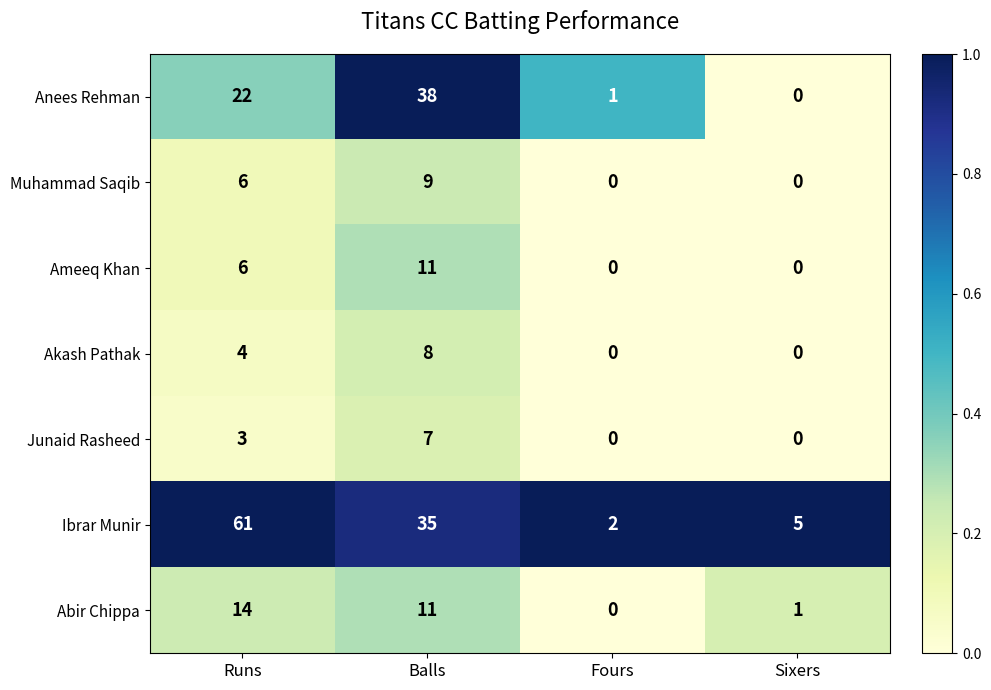

The value of Anees Rehman at Fours is 1. True or false?

True